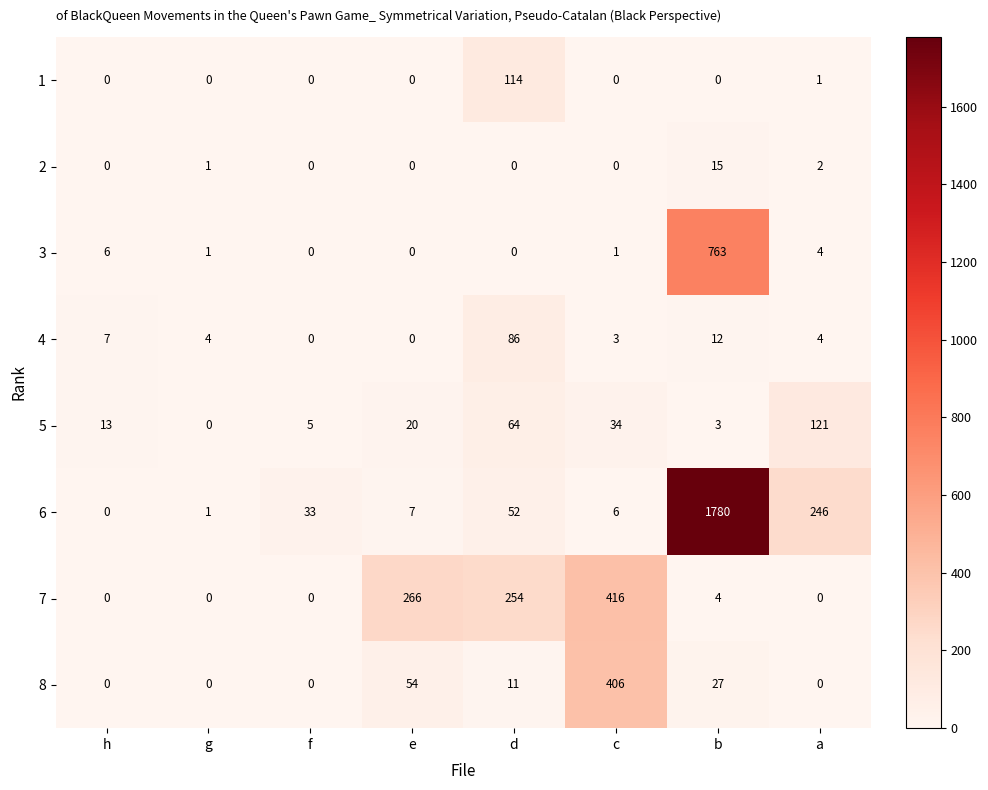

What is the sum of all 8 values?

498